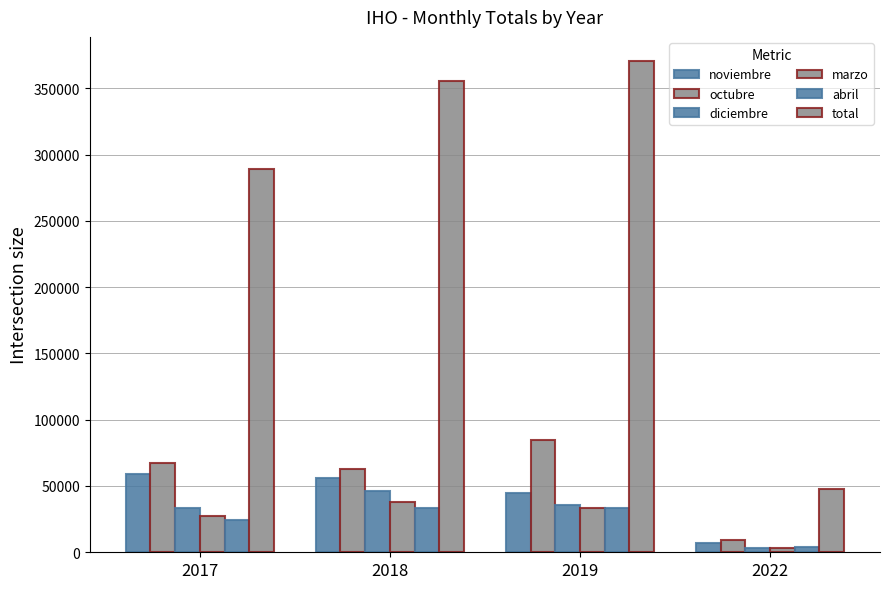

How many data points does each series have?

4